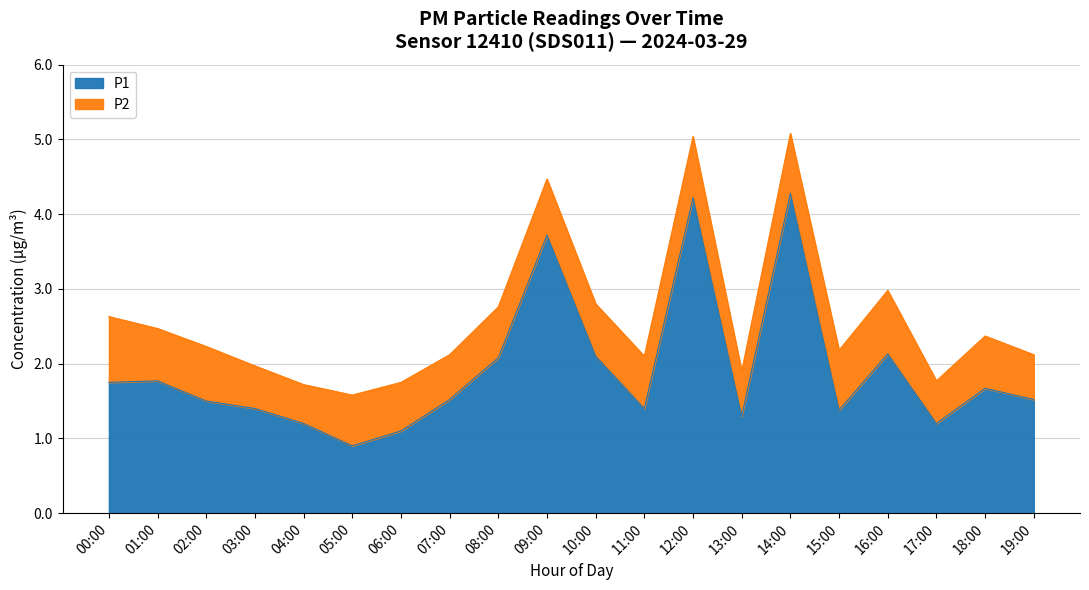

What is the value of the 14th point from the left?

1.3